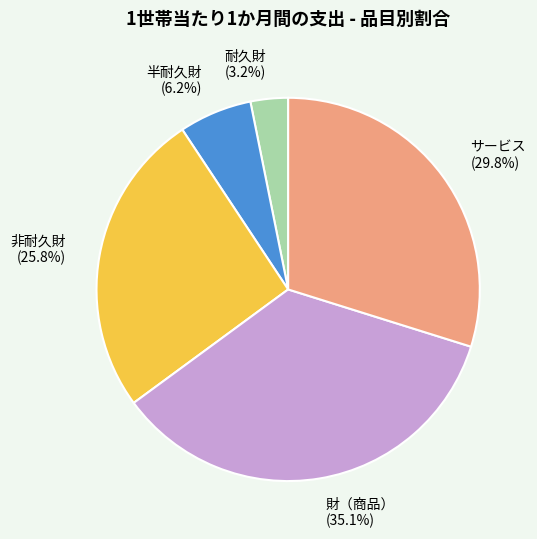

Does any single category account for the majority?

No